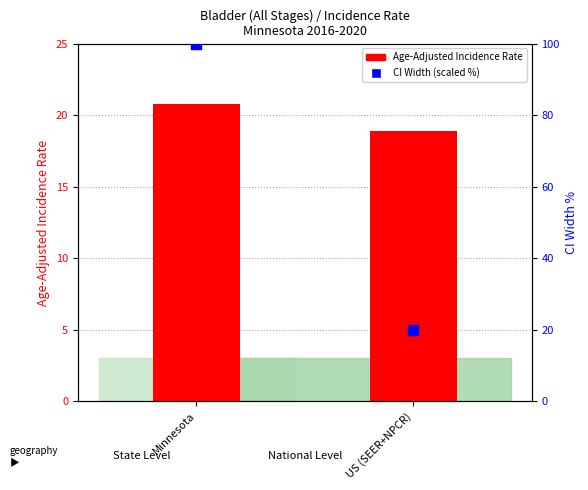

Which series has the largest total across all categories?

CI Width (scaled %)